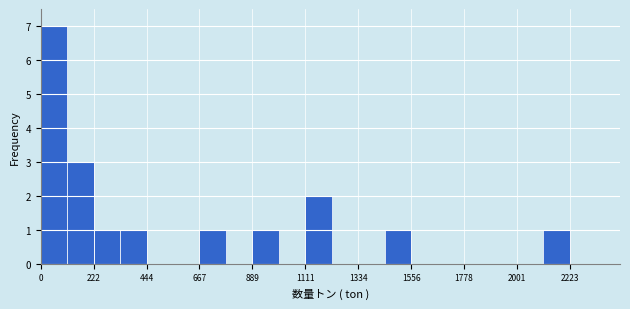

Around what value on the x-axis is the tallest bar? Give the approximate position of its centre, as read against the axis.

50